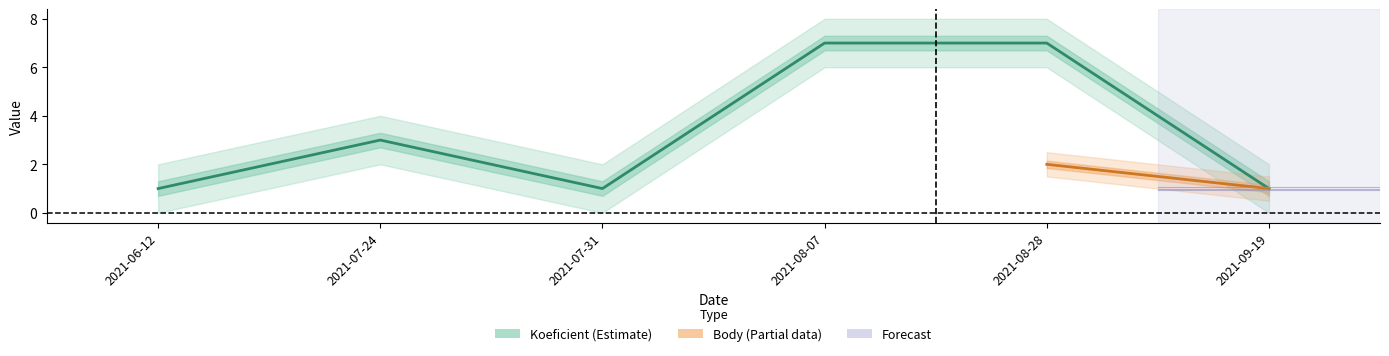

Read the value at 2021-08-28.

7